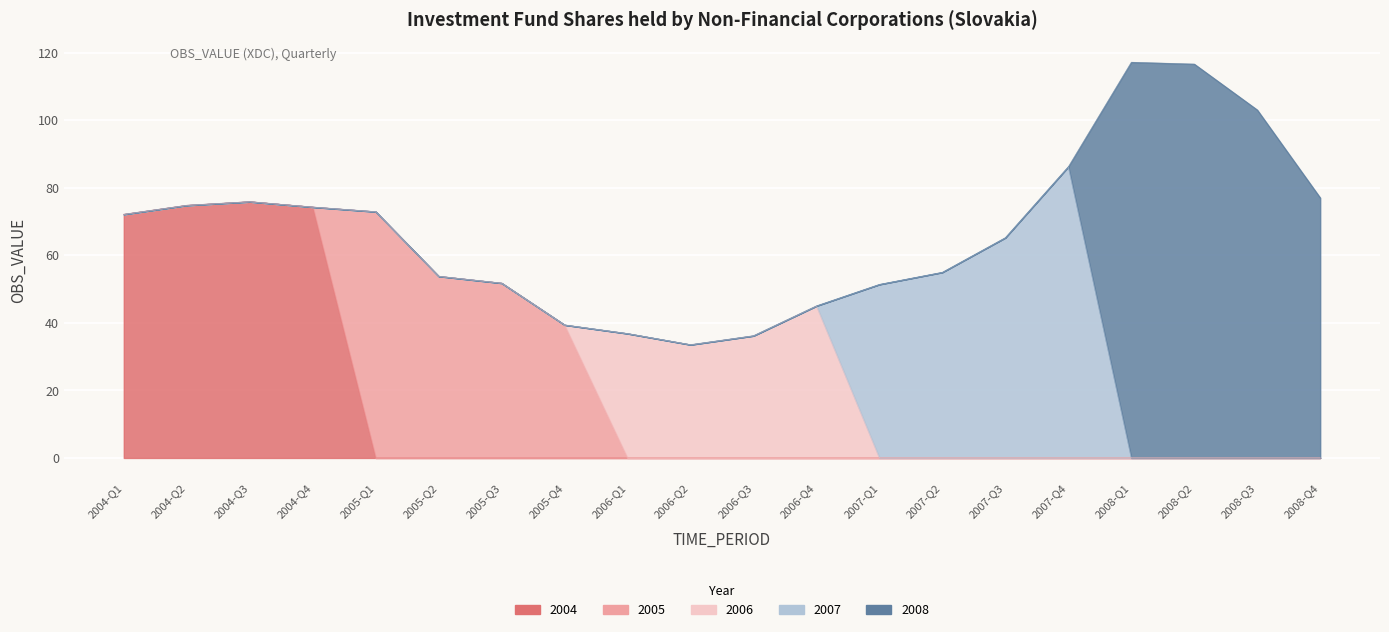

Which series has the largest total across all categories?

2008